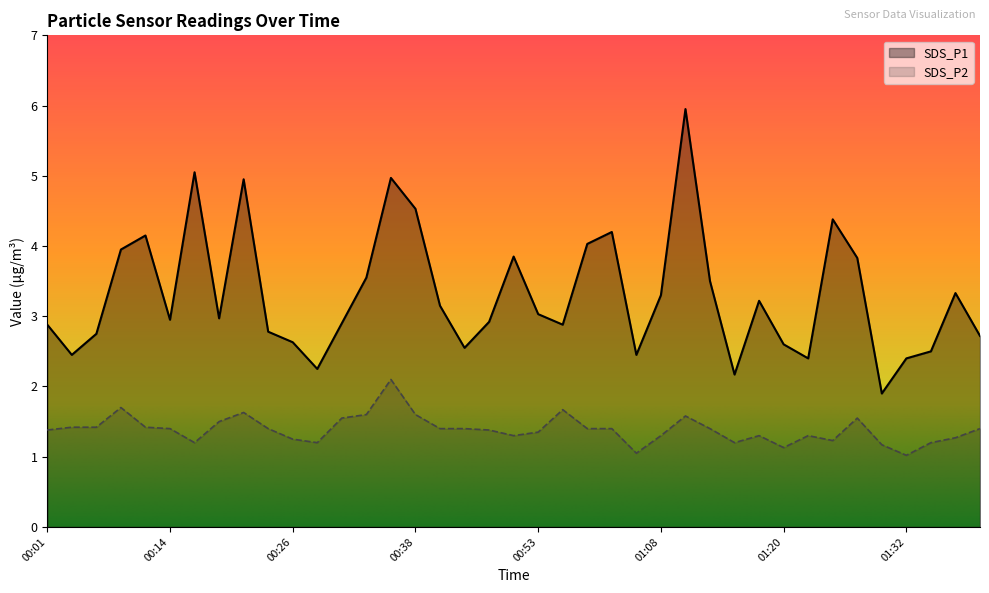

What is the sum of the SDS_P1 values at 00:36 and 00:23?

7.8